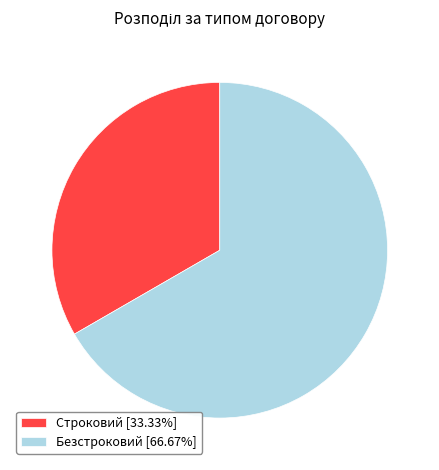

Does Безстроковий [66.67%] represent more than half of the total?

Yes